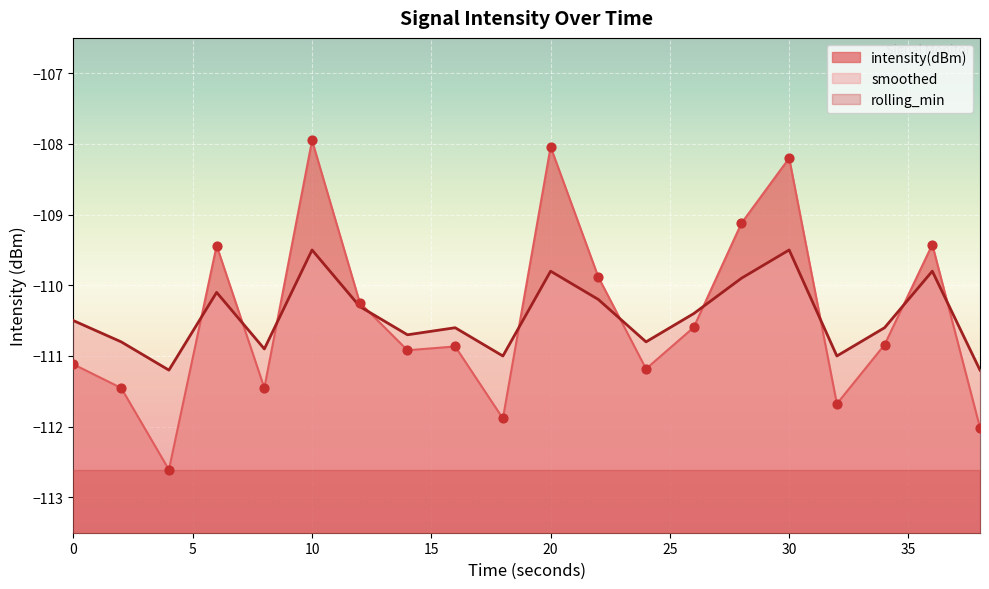

Which series reaches the maximum Y coordinate?

intensity(dBm)